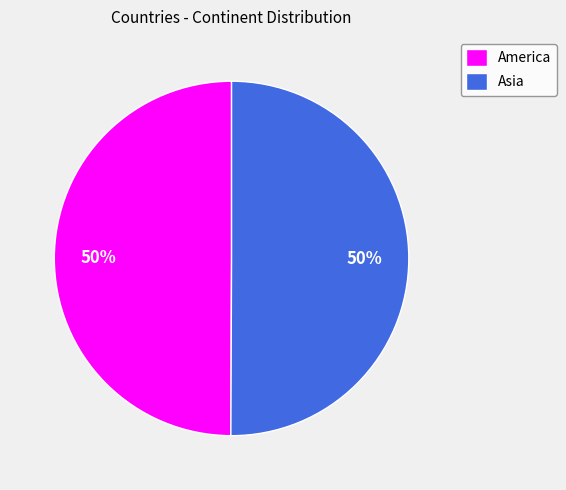

Do America and Asia together represent more than half of the pie?

Yes